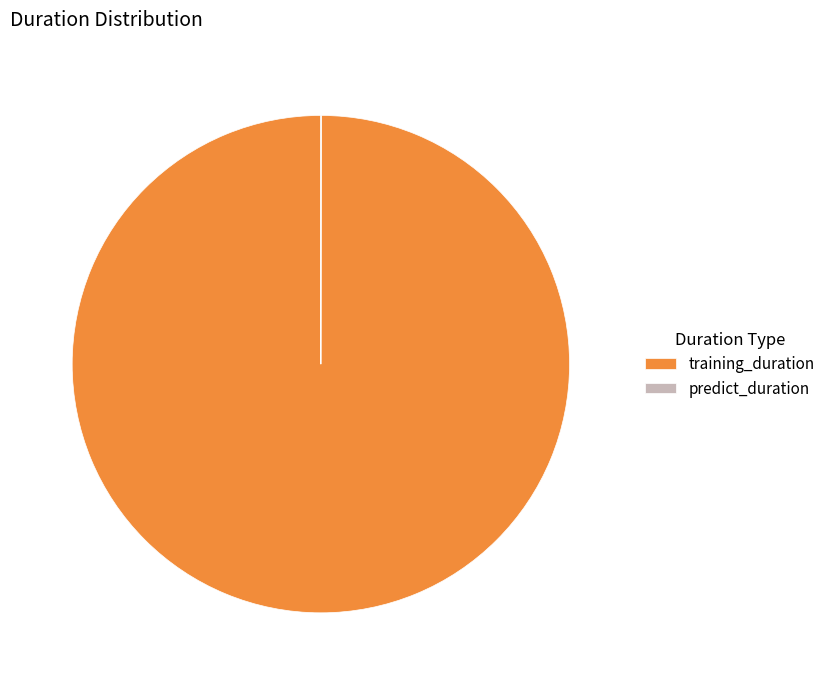

Is it true that training_duration is 100% of the pie?

True